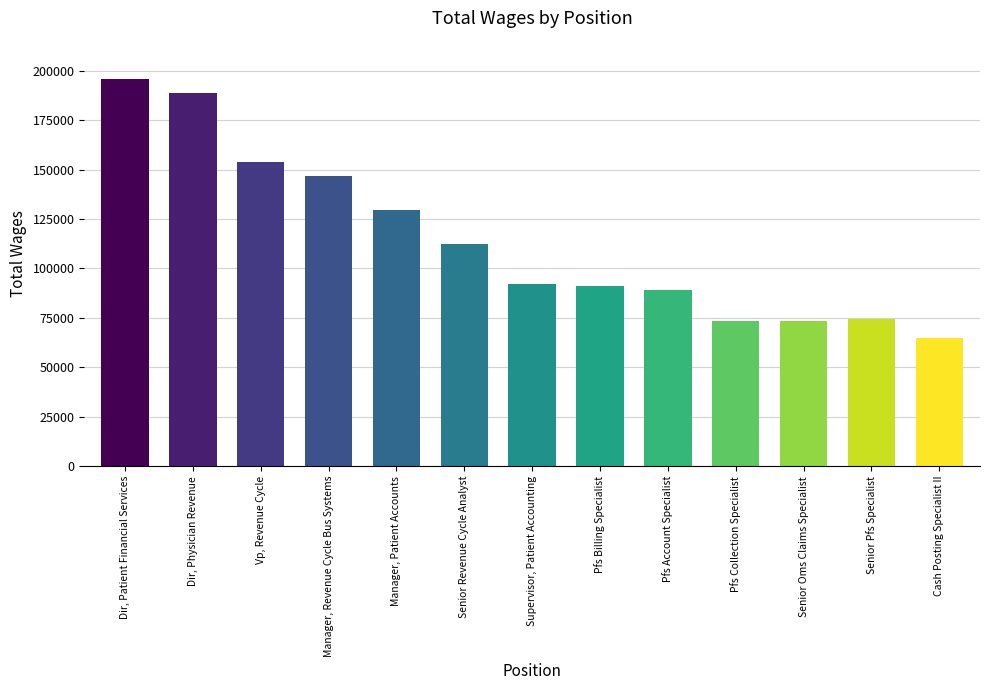

At which category does the chart reach its peak across all series?

Dir, Patient Financial Services